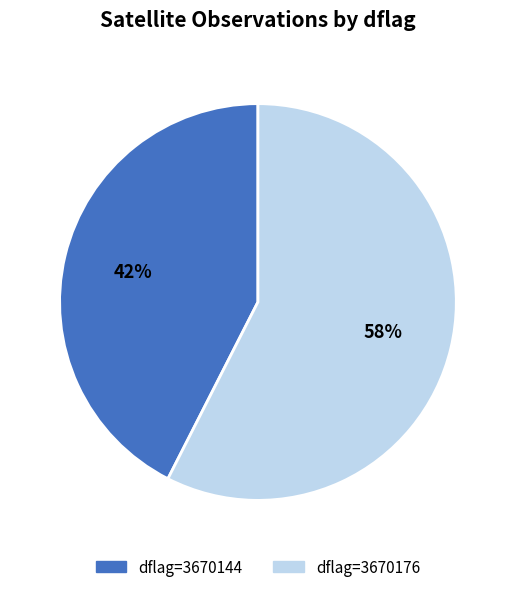

To the nearest percent, what is the average slice percentage?

50%